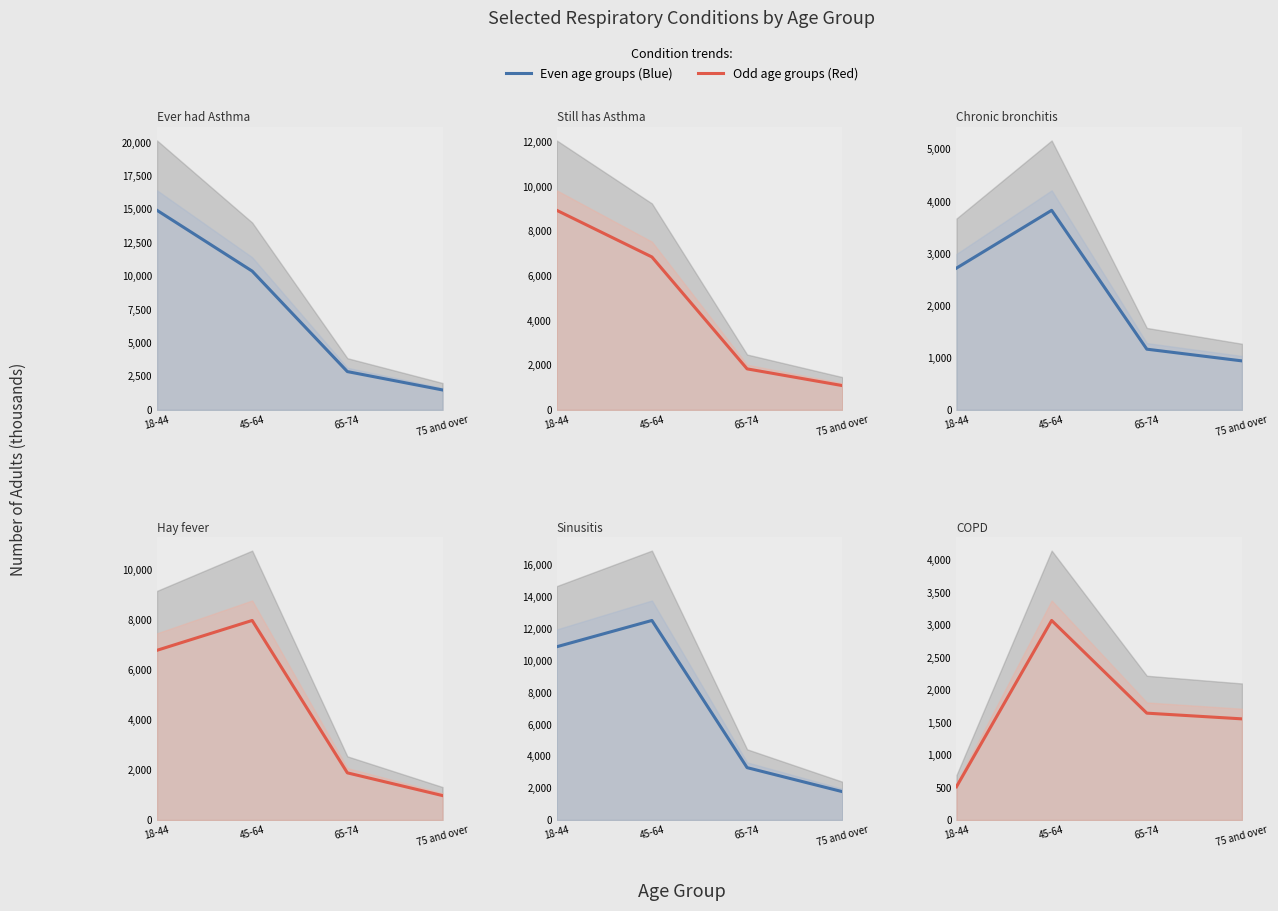

Rank the series by their maximum value, from highest to lowest.

Ever had Asthma, Sinusitis, Still has Asthma, Hay fever, Chronic bronchitis, COPD